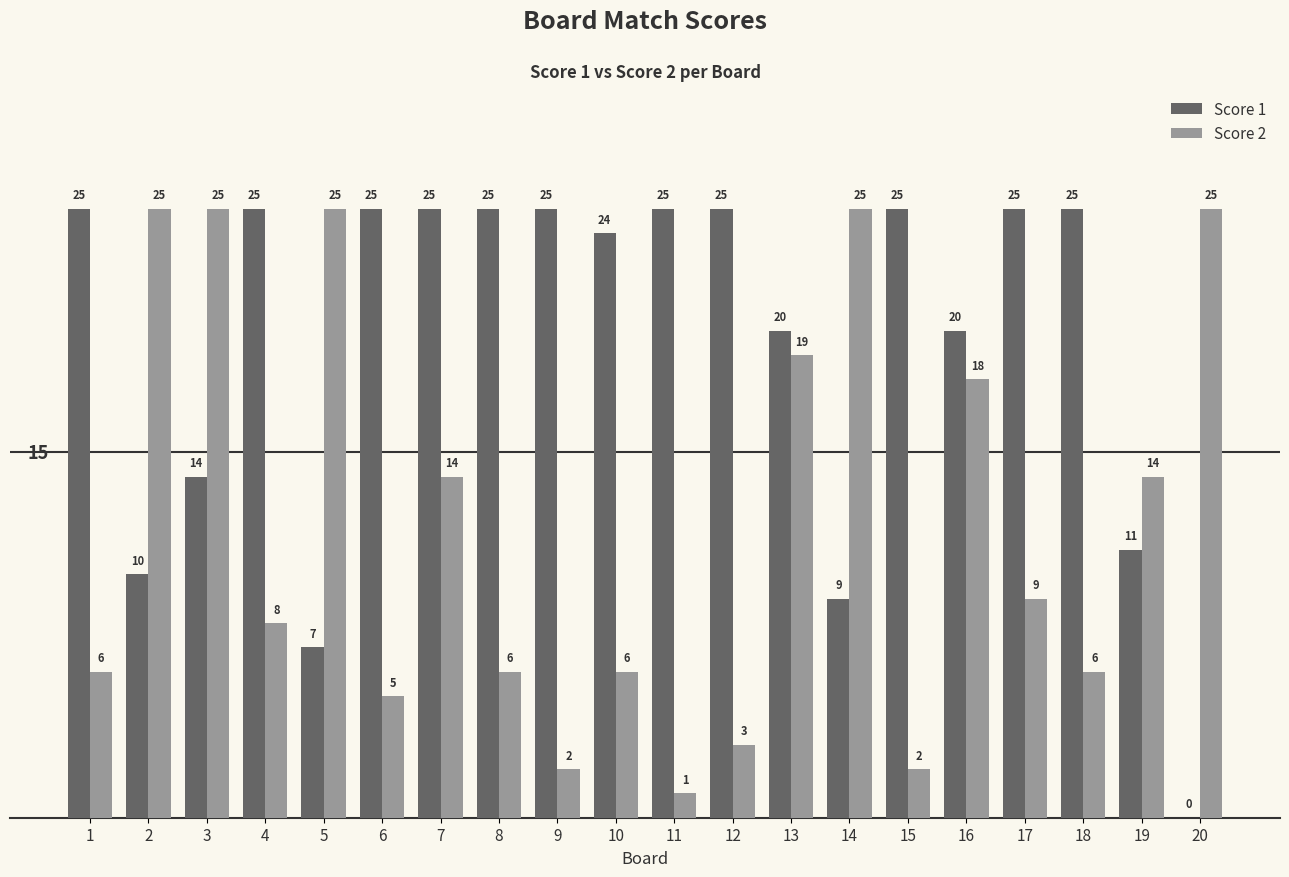

What is the greatest value displayed?

25